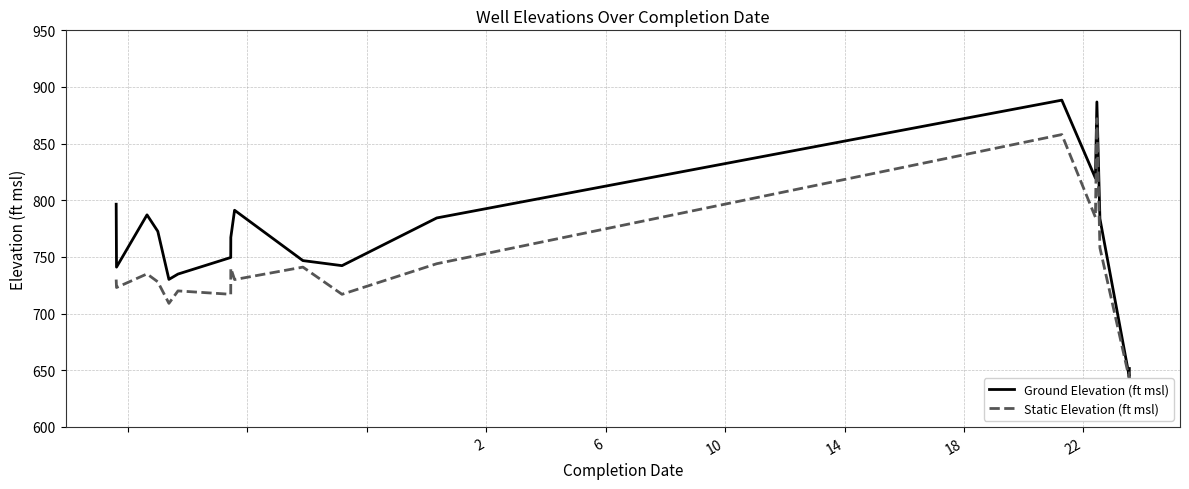

Rank the series by their average value, from highest to lowest.

Ground Elevation (ft msl), Static Elevation (ft msl)